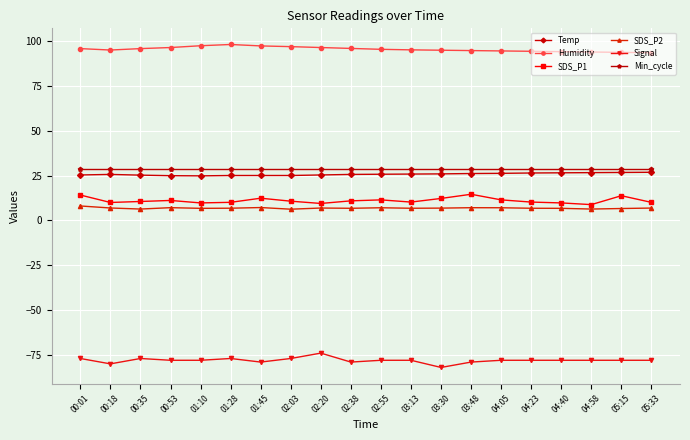

The value of SDS_P1 at 01:28 is 10.1. True or false?

True